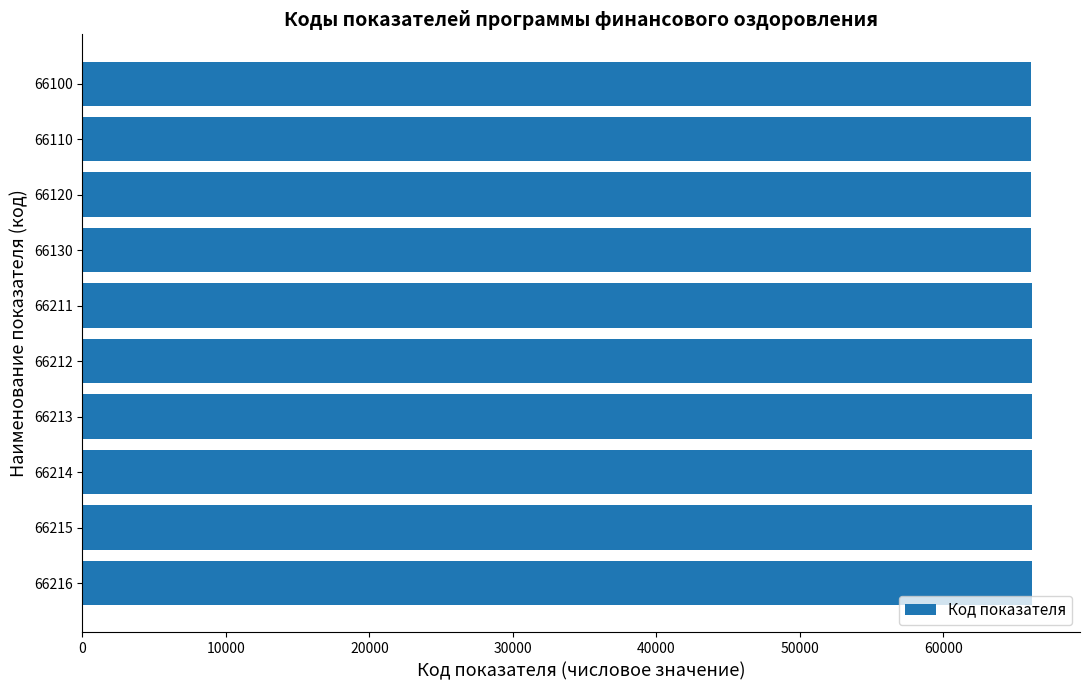

What is the average value?

66174